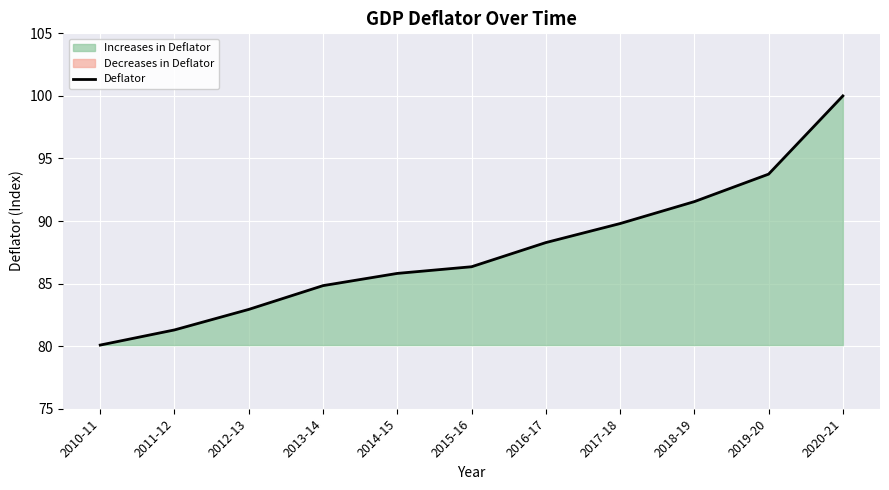

What position from the left is 2017-18?

8